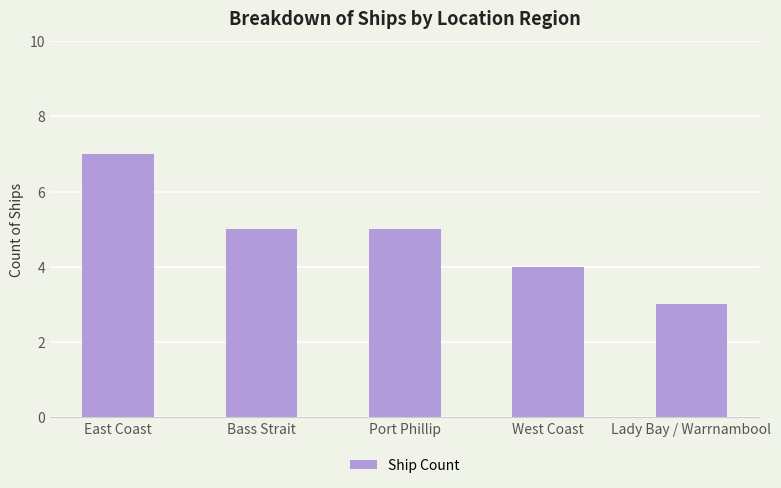

True or false: the data shows 2 at East Coast.

False